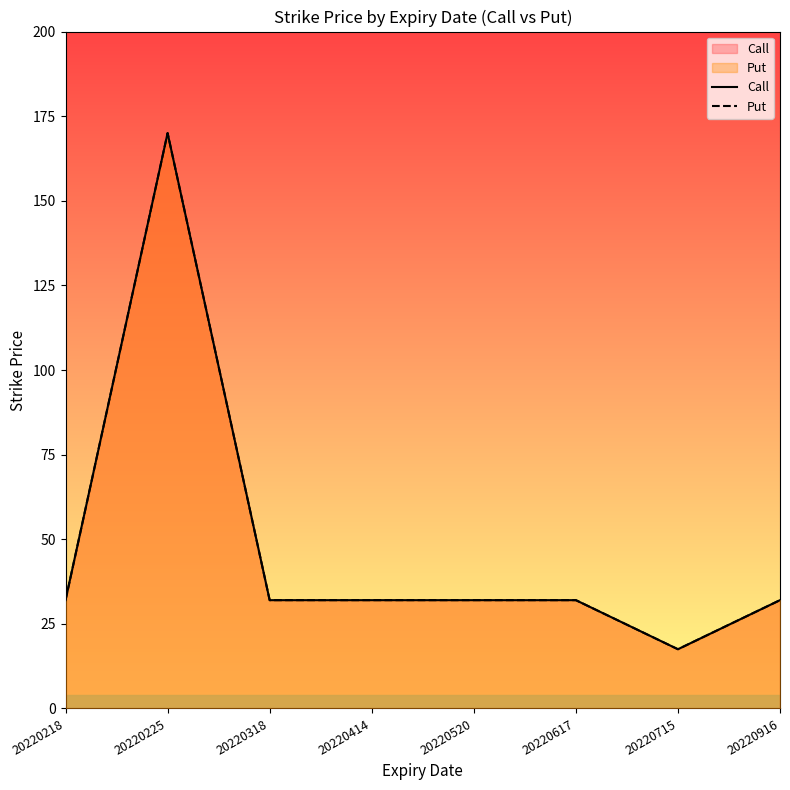

Reading right to left, what are all the values shown in this chart?

Call: 20220916=32.0	20220715=17.5	20220617=32.0	20220520=32.0	20220414=32.0	20220318=32.0	20220225=170.0	20220218=32.0
Put: 20220916=32.0	20220715=17.5	20220617=32.0	20220520=32.0	20220414=32.0	20220318=32.0	20220225=170.0	20220218=32.0